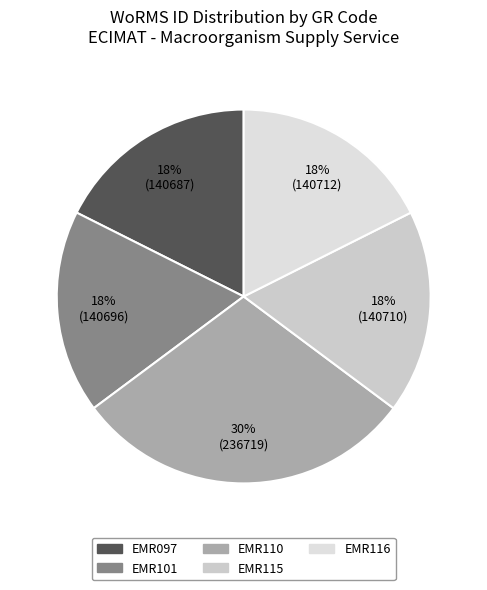

How many slices are in this pie chart?

5